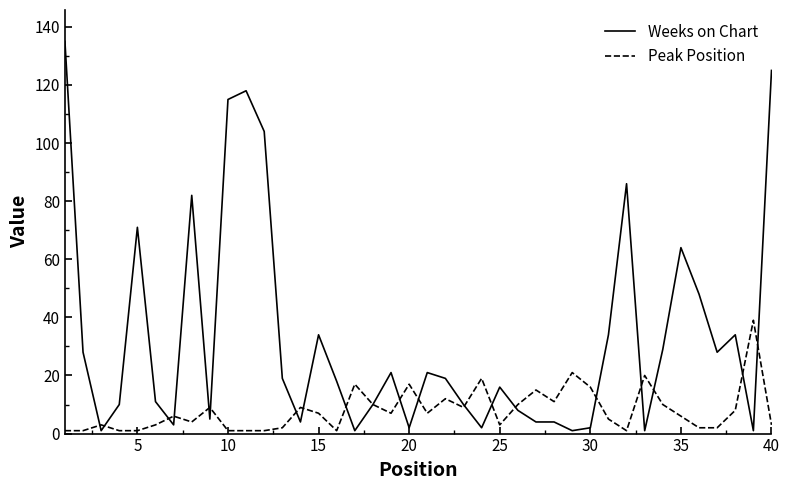

Which series has the widest spread of values?

Weeks on Chart